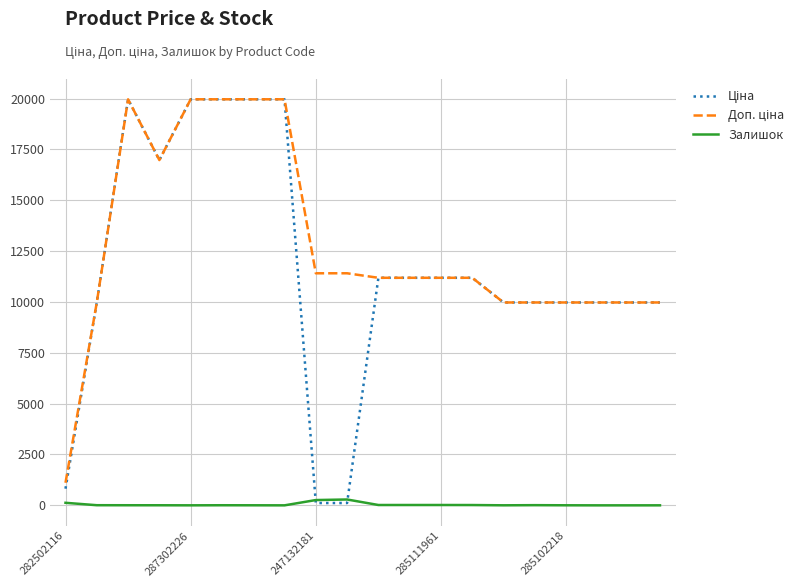

What is the greatest value displayed?

19964.2